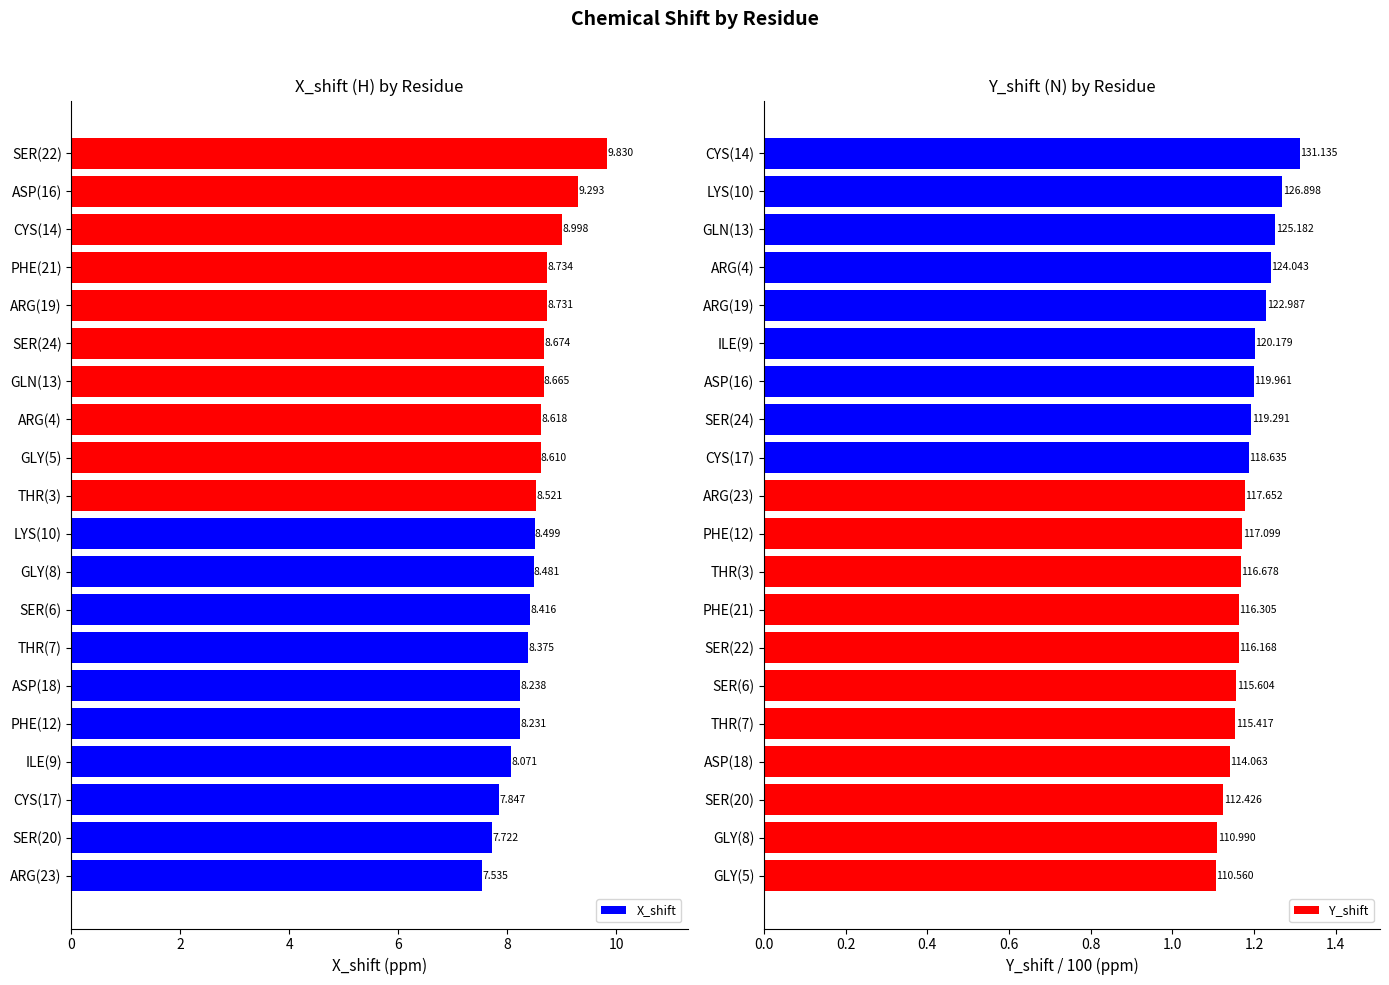

Does the chart contain any negative values?

No